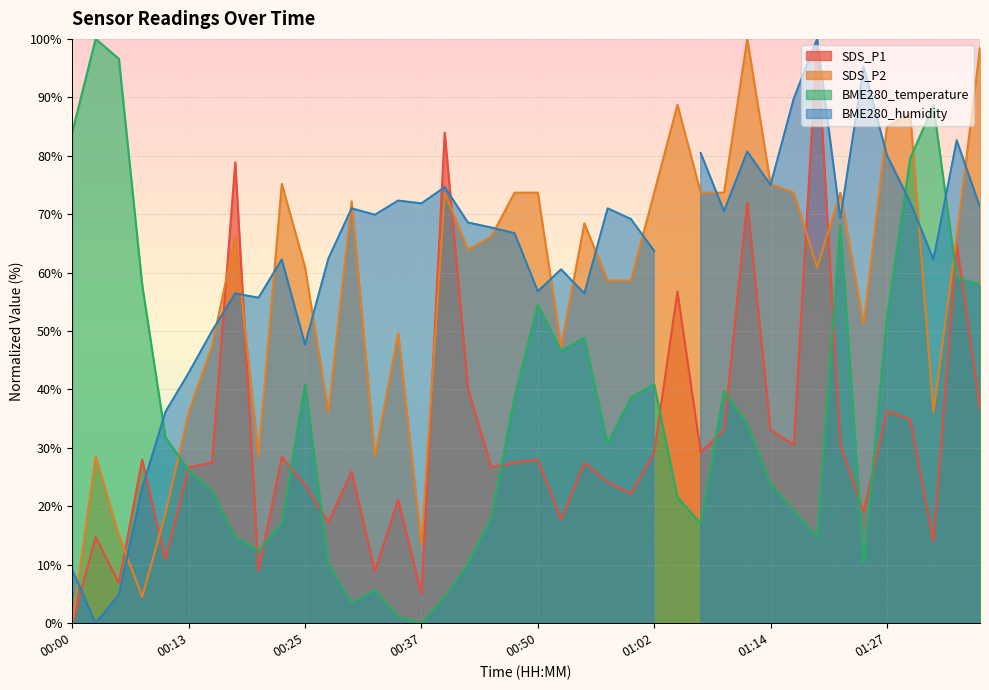

At which label does SDS_P2 reach its minimum?

00:00